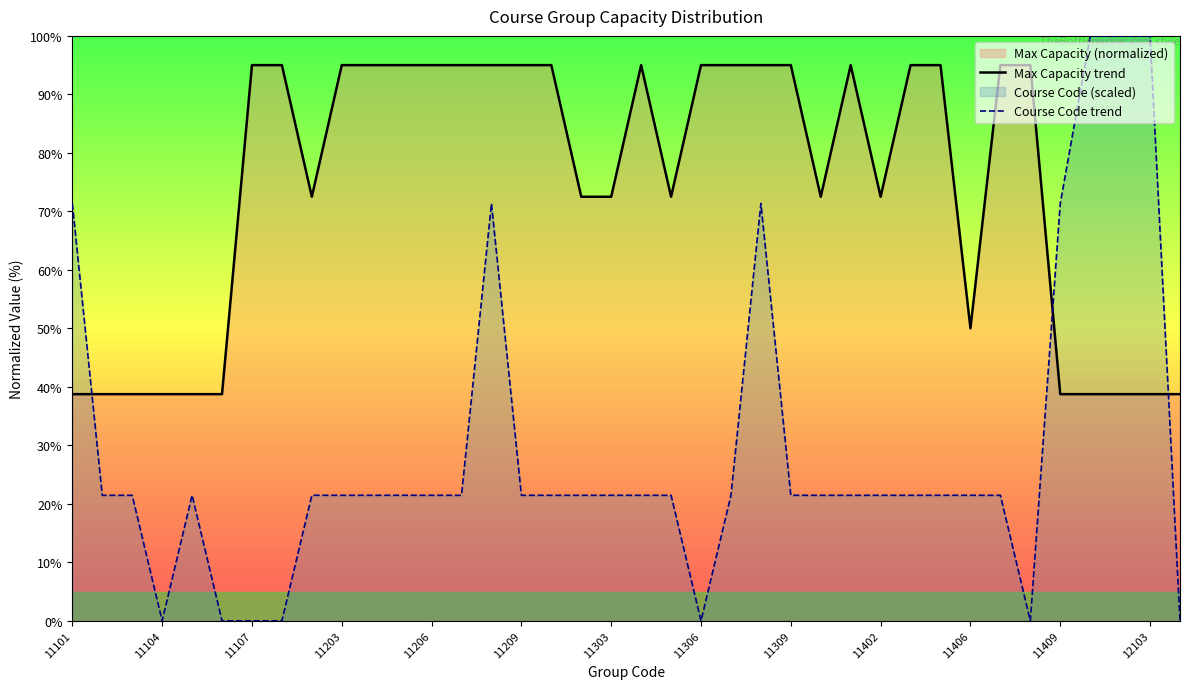

Is it true that Max Capacity trend equals 95.0 at 31?

True